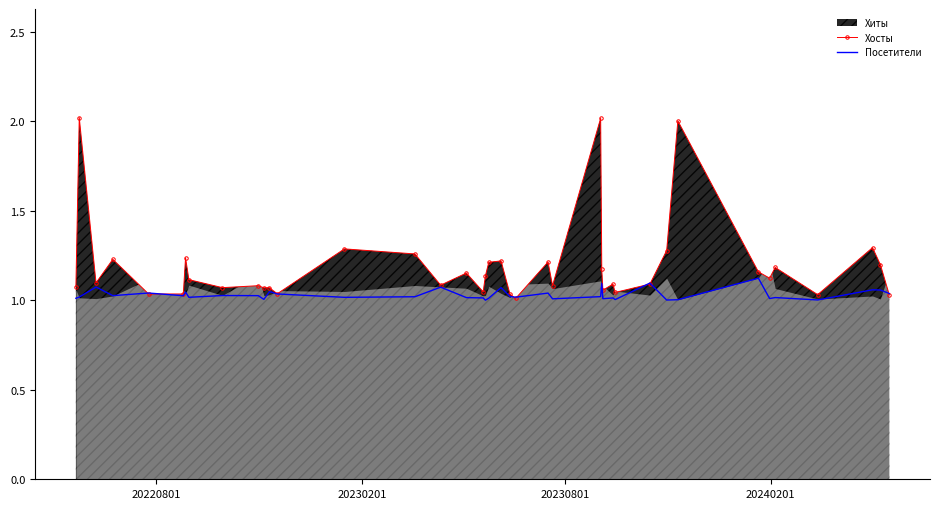

At how many categories does at least one series exceed 1?

40